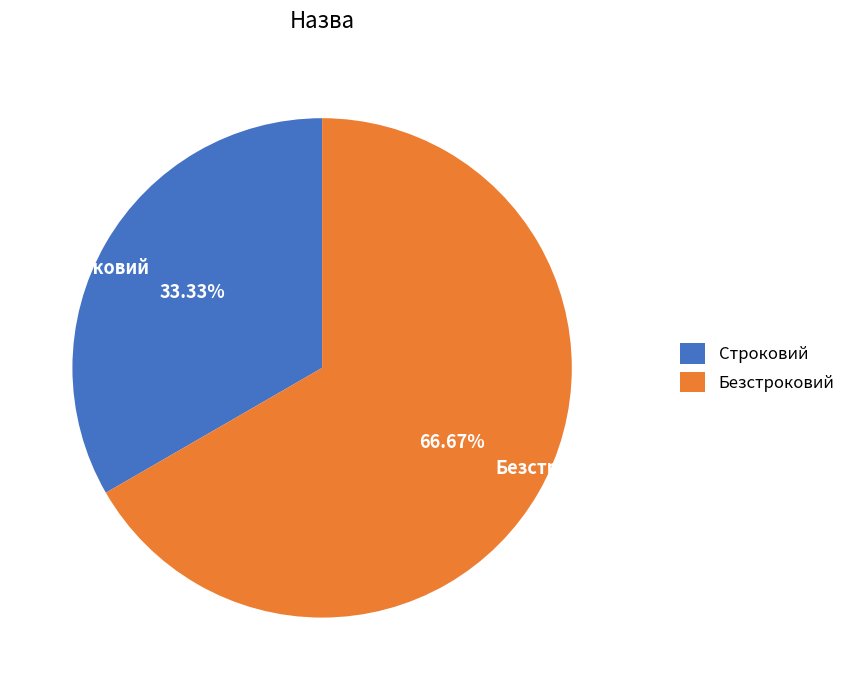

Does Строковий account for over 50% of the chart?

No